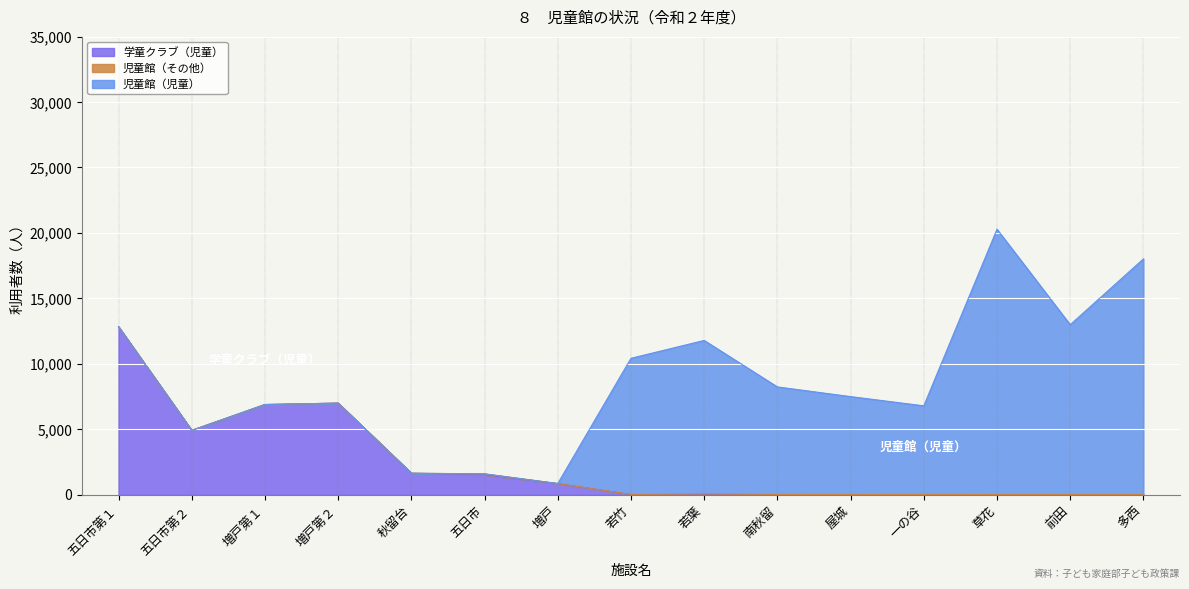

At which category is the sum across all series the highest?

草花